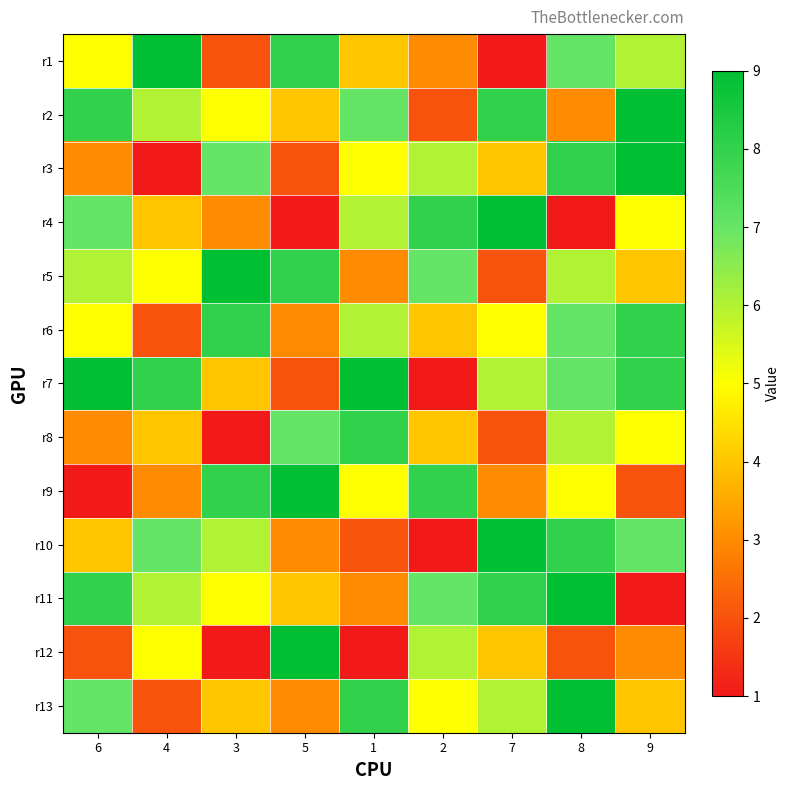

What is the greatest value displayed?

9